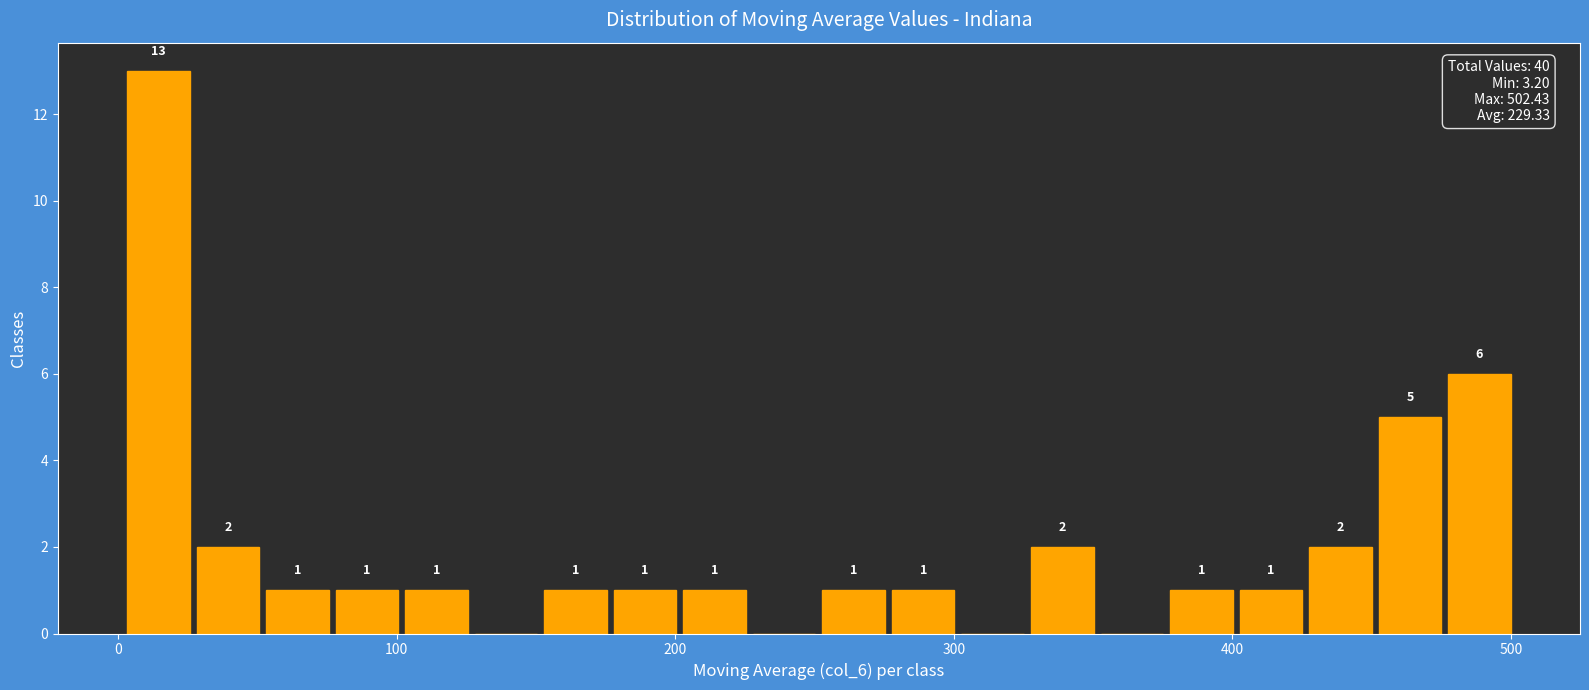

Around what value on the x-axis is the tallest bar? Give the approximate position of its centre, as read against the axis.

10